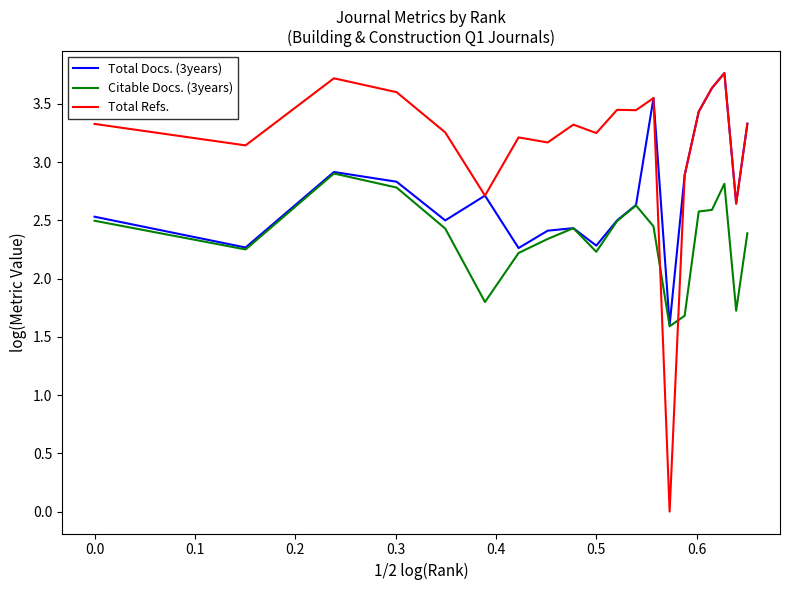

Rank the series by their average value, from highest to lowest.

Total Refs., Total Docs. (3years), Citable Docs. (3years)